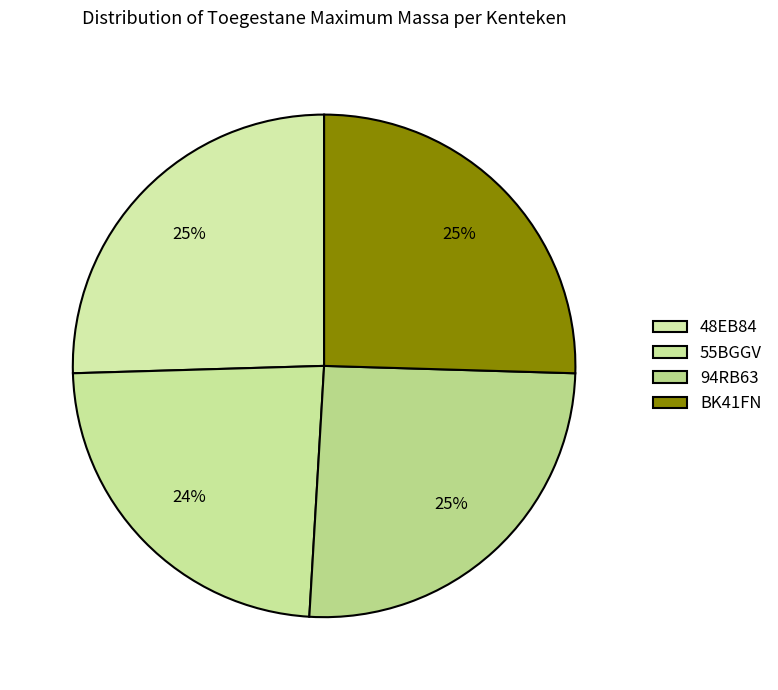

How many slices are in this pie chart?

4